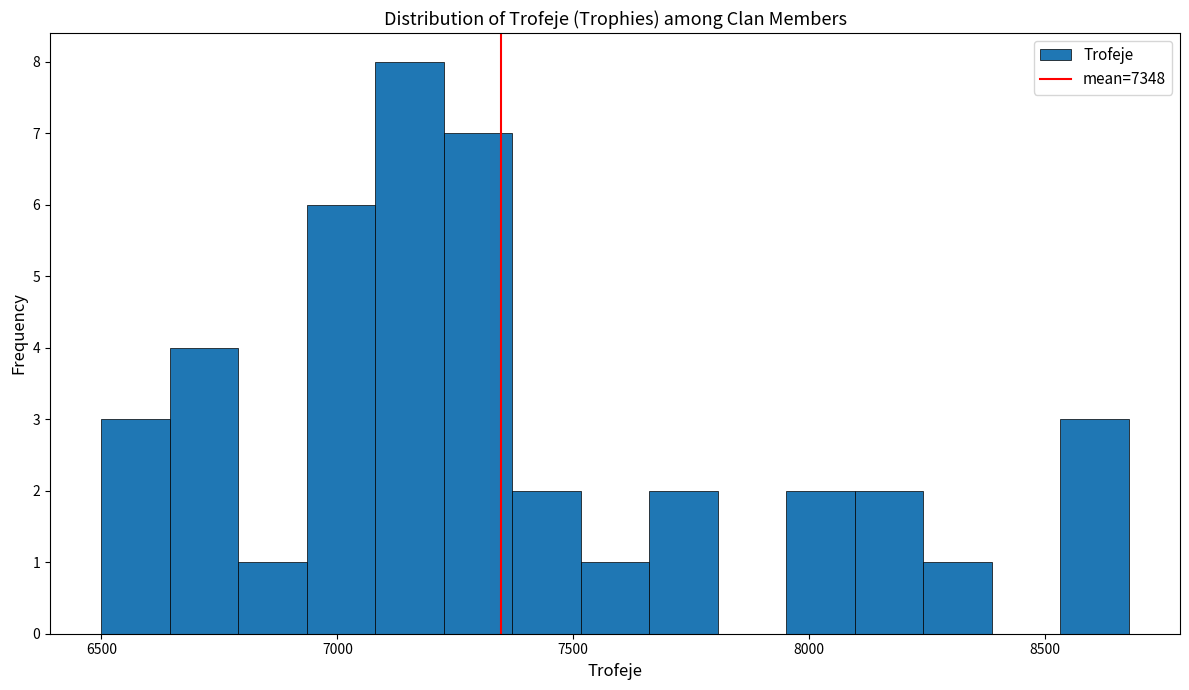

Read against the x-axis, roughly where is the centre of the tallest bar?

7150